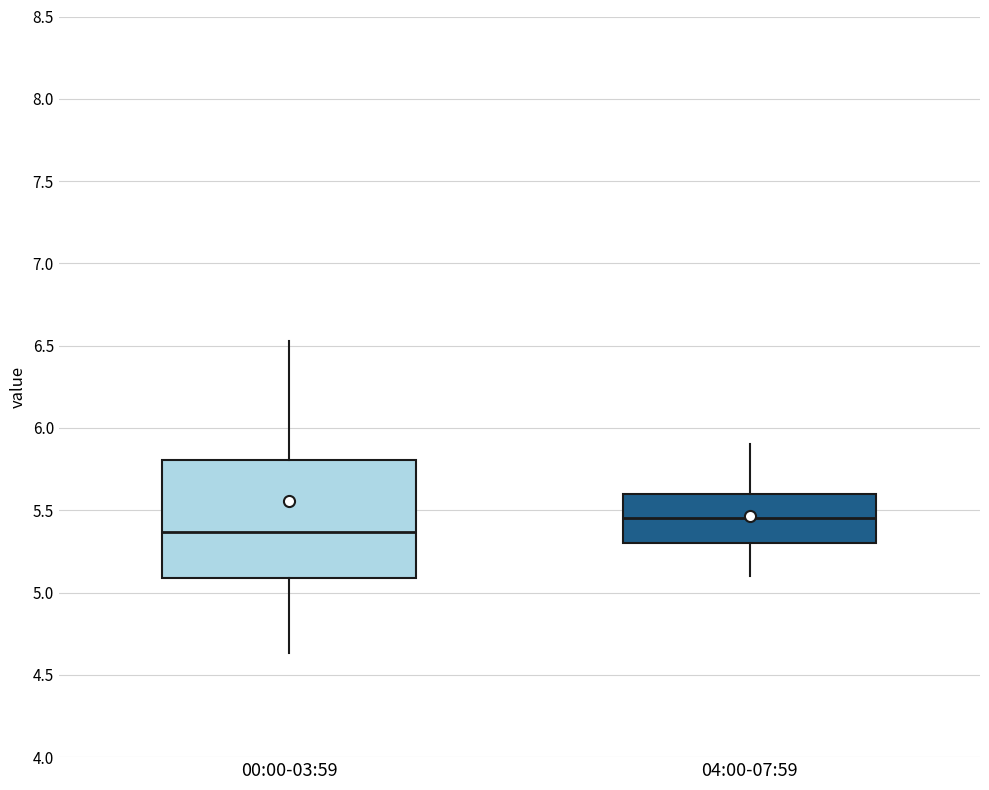

Reading left to right, read every box against the y-axis: the position of its median line, the range the box covers, and the ends of its whiskers. The values are not printed on the chart, so give them approximately, as read against the axis.

00:00-03:59: median 5.35, box 5.10 to 5.80, whiskers 4.65 to 6.55
04:00-07:59: median 5.45, box 5.30 to 5.60, whiskers 5.10 to 5.90